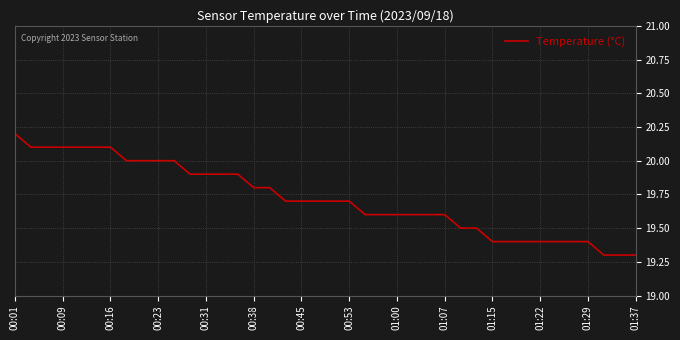

What is the difference between the maximum and second lowest values?

0.9